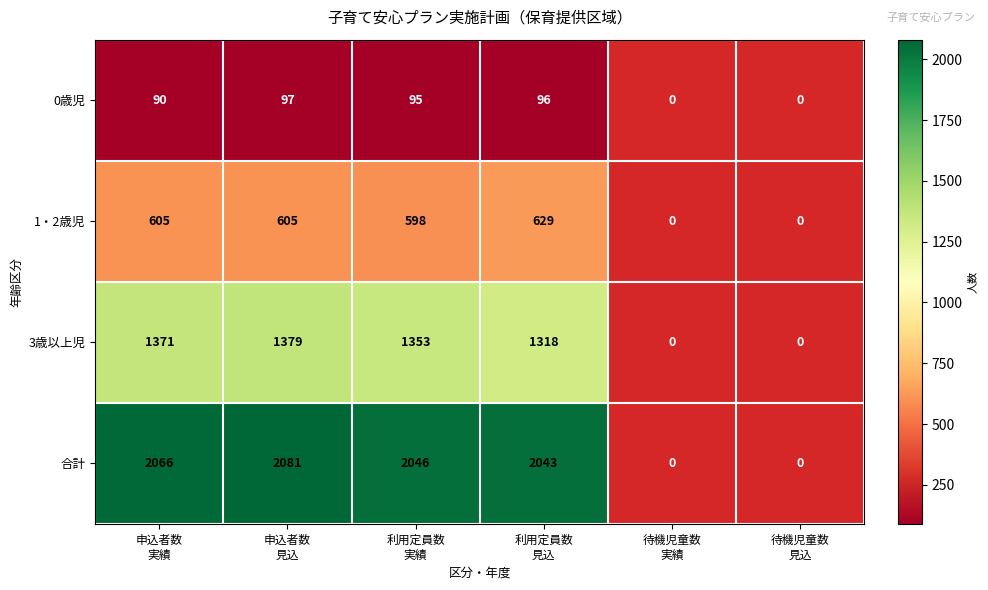

Rank the categories by 3歳以上児 value from highest to lowest.

申込者数 見込, 申込者数 実績, 利用定員数 実績, 利用定員数 見込, 待機児童数 実績, 待機児童数 見込